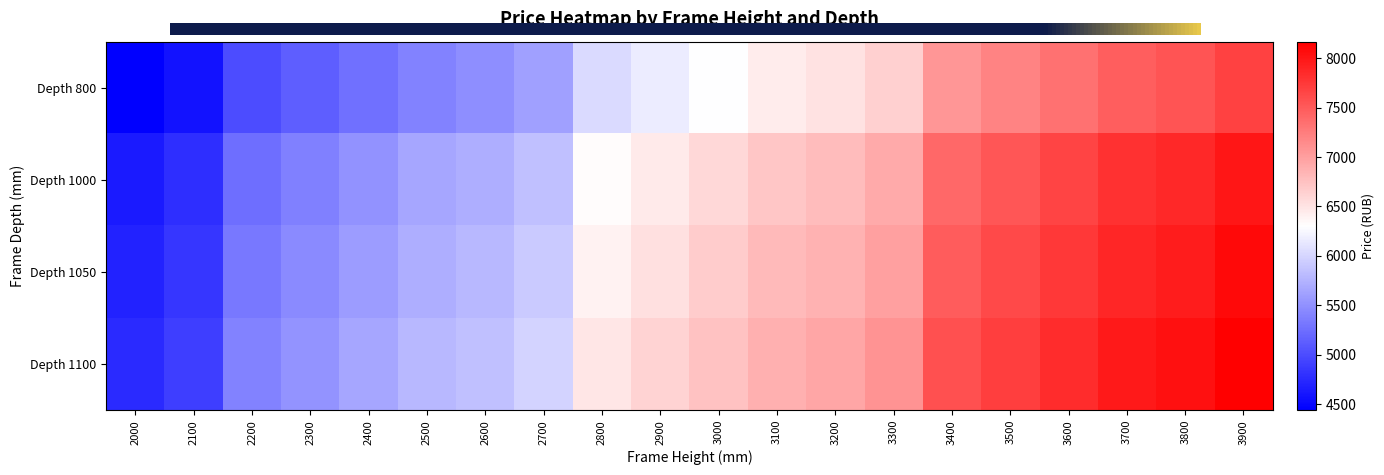

What is the difference between the highest and lowest values at 3000?

445